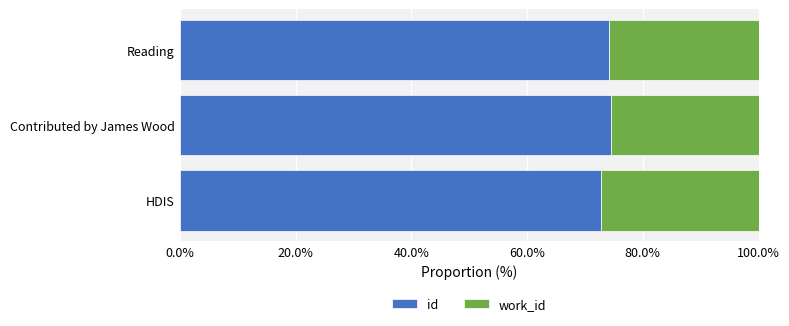

What is the lowest value of the id series?

72.8